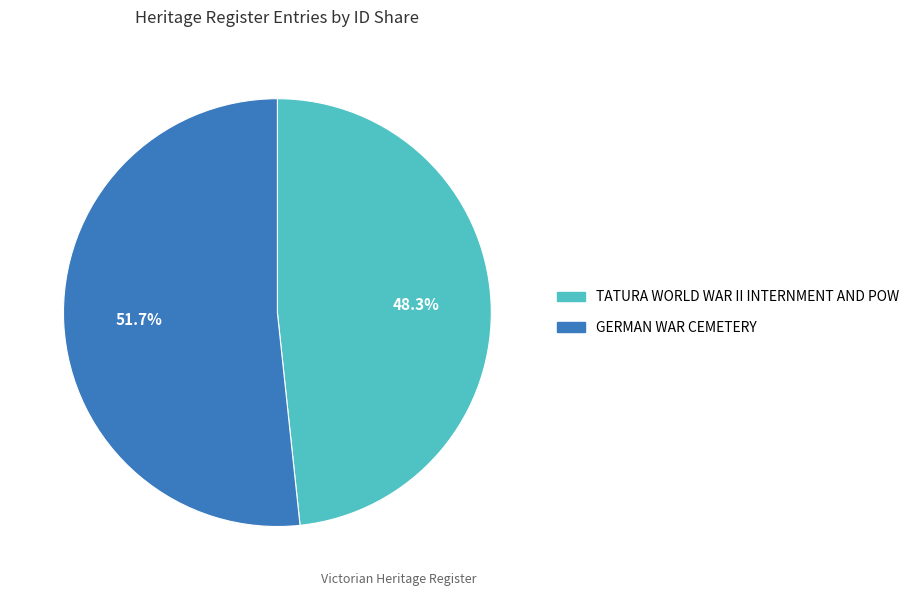

Which has a higher value, TATURA WORLD WAR II INTERNMENT AND POW or GERMAN WAR CEMETERY?

GERMAN WAR CEMETERY